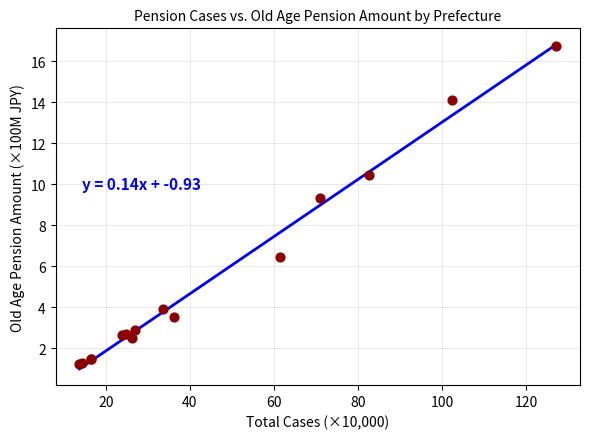

What Y value in the scatter plot is closest to 8?

9.3